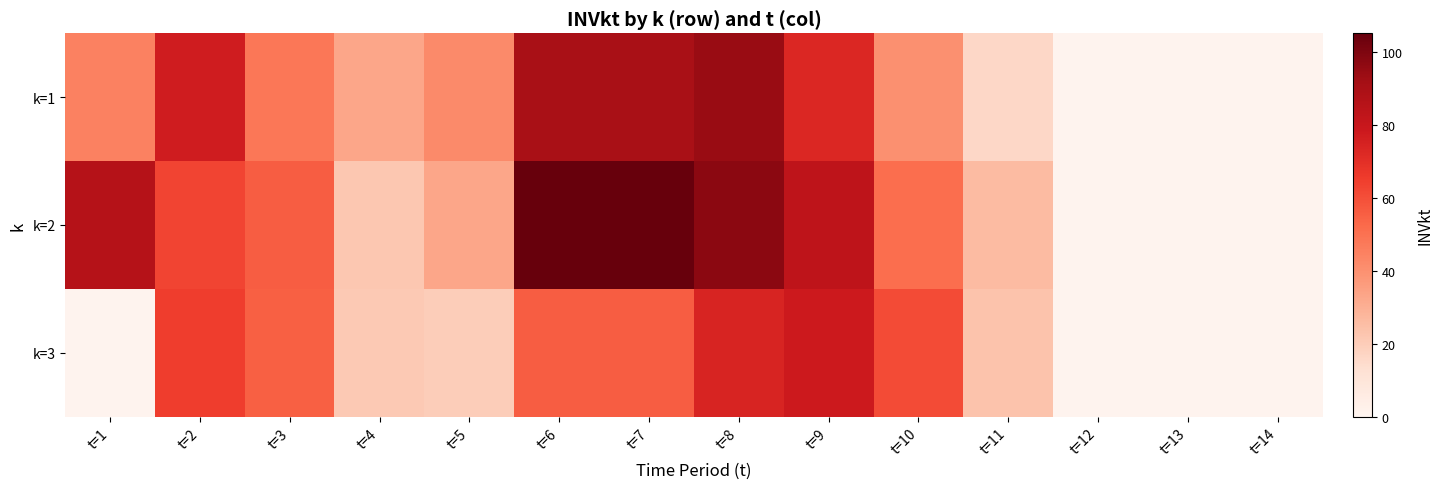

Reading right to left, transcribe all the data shown in this chart.

k=1: t=14=1.0	t=13=1.0	t=12=1.0	t=11=16.0	t=10=40.0	t=9=73.0	t=8=94.0	t=7=90.0	t=6=90.0	t=5=42.0	t=4=33.0	t=3=48.0	t=2=77.0	t=1=45.0
k=2: t=14=1.0	t=13=1.0	t=12=1.0	t=11=26.0	t=10=51.0	t=9=83.0	t=8=97.0	t=7=105.0	t=6=105.0	t=5=33.0	t=4=22.0	t=3=56.0	t=2=63.0	t=1=86.0
k=3: t=14=1.0	t=13=1.0	t=12=1.0	t=11=23.0	t=10=61.0	t=9=78.0	t=8=74.0	t=7=56.0	t=6=56.0	t=5=20.0	t=4=21.0	t=3=55.0	t=2=65.0	t=1=1.0